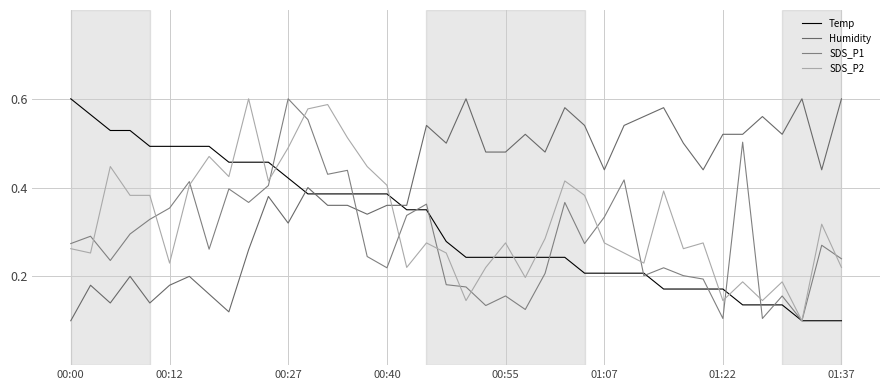

Is this an area chart (filled region under the line)?

No